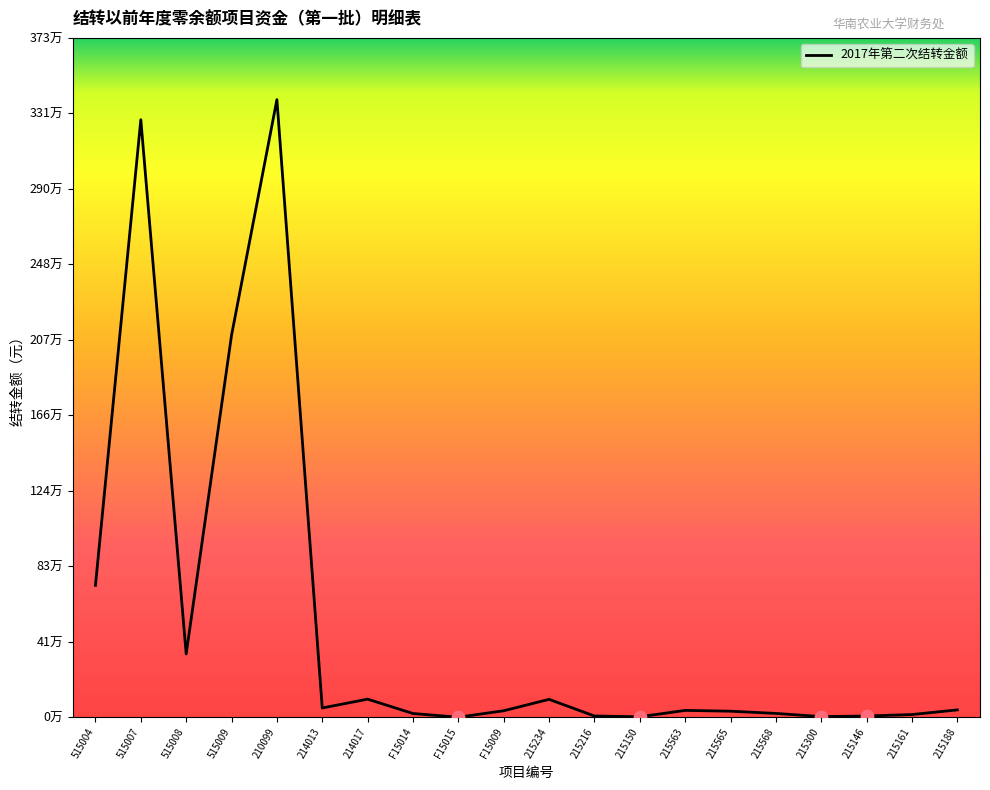

What is the change in value from 515004 to 214017?

-624496.2